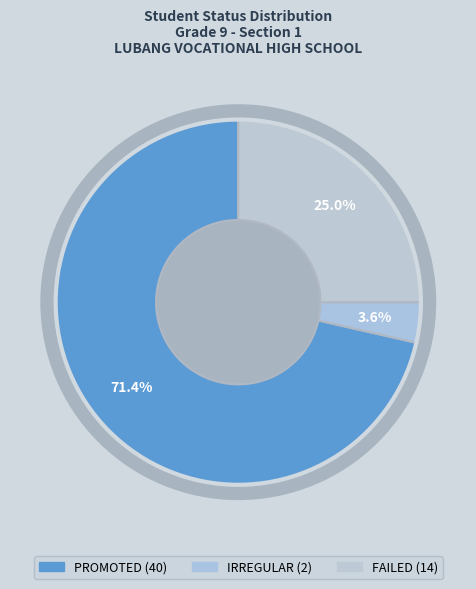

To the nearest percent, what is the difference between the largest and smallest slice percentages?

68%